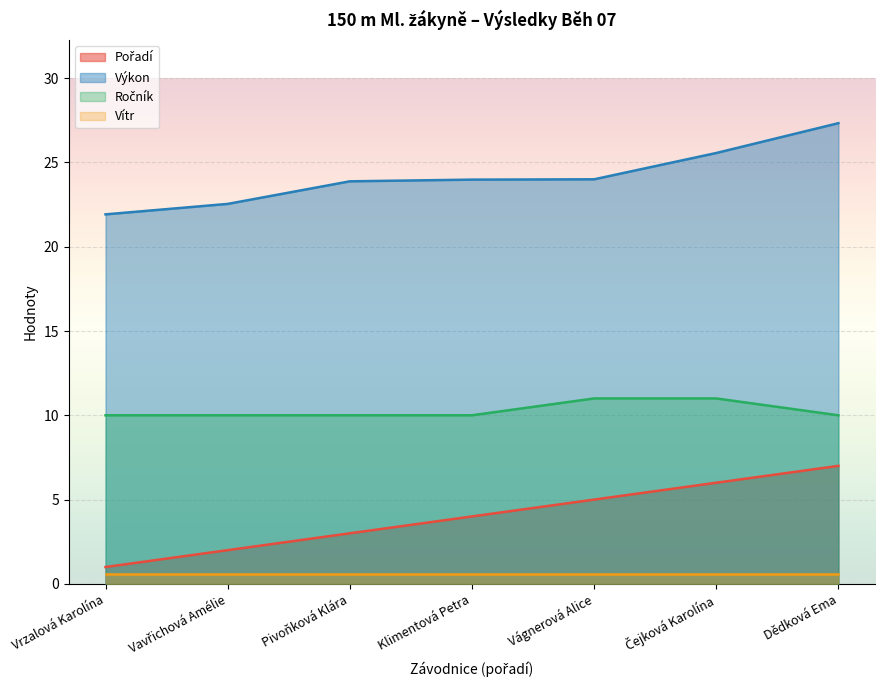

At which label is Výkon closest to 24?

Vágnerová Alice